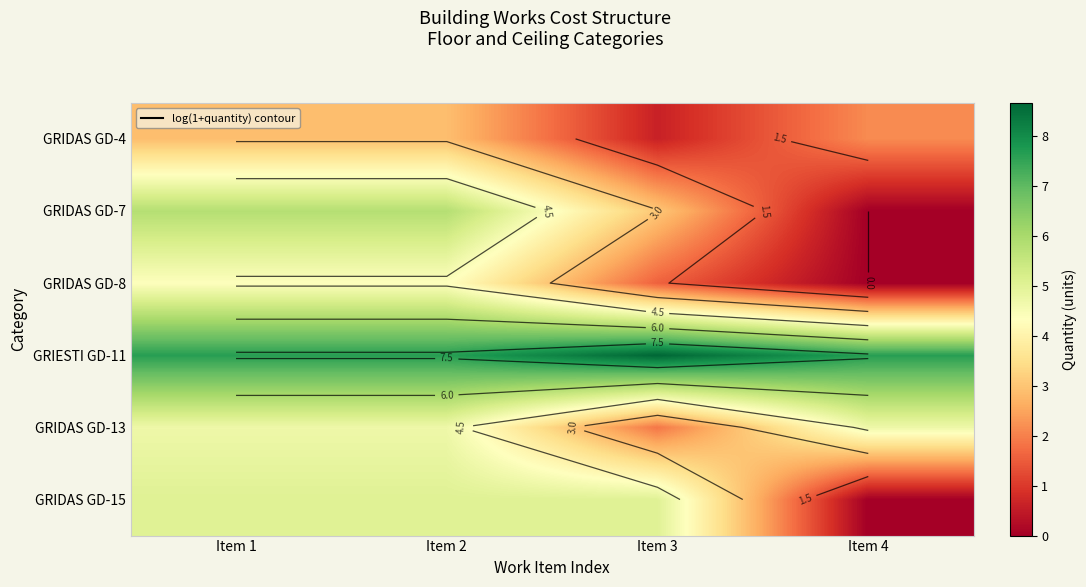

Count the number of categories in the chart.

4